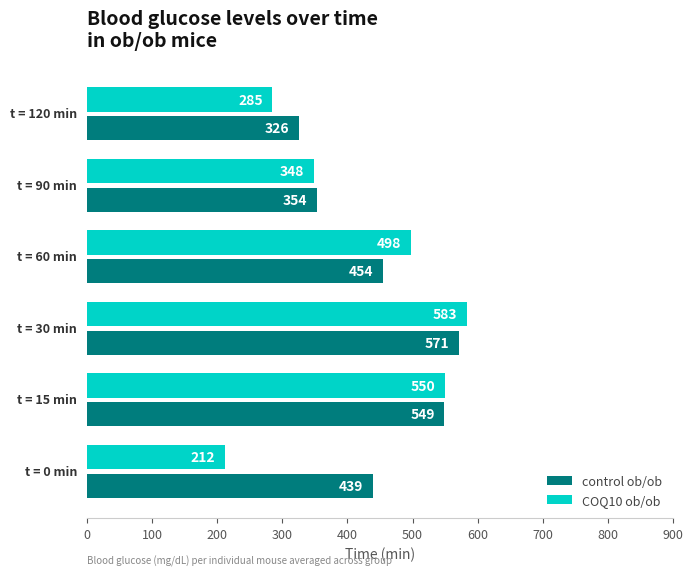

List the series in order of their overall mean, lowest first.

COQ10 ob/ob, control ob/ob